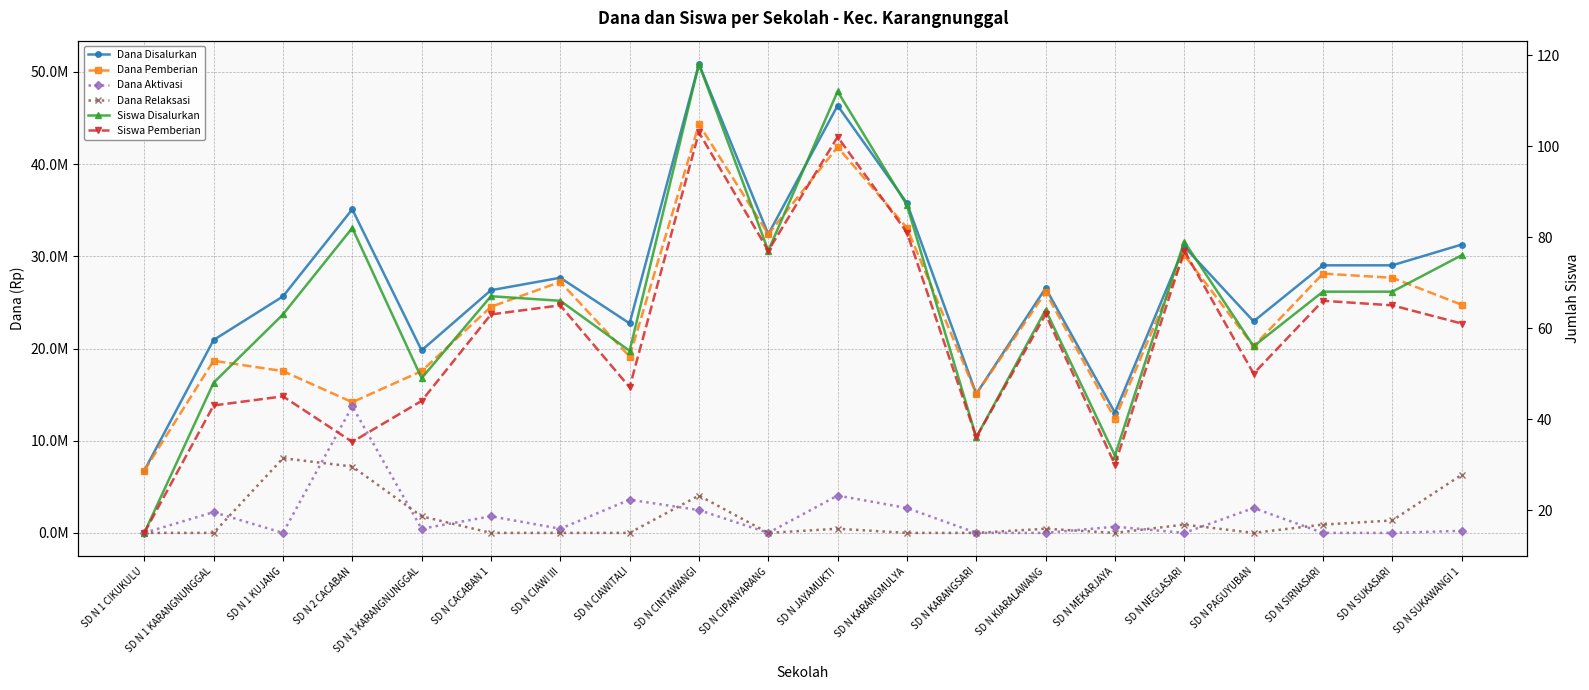

What is the value of the Dana Relaksasi point at the 14th from the left?

450000